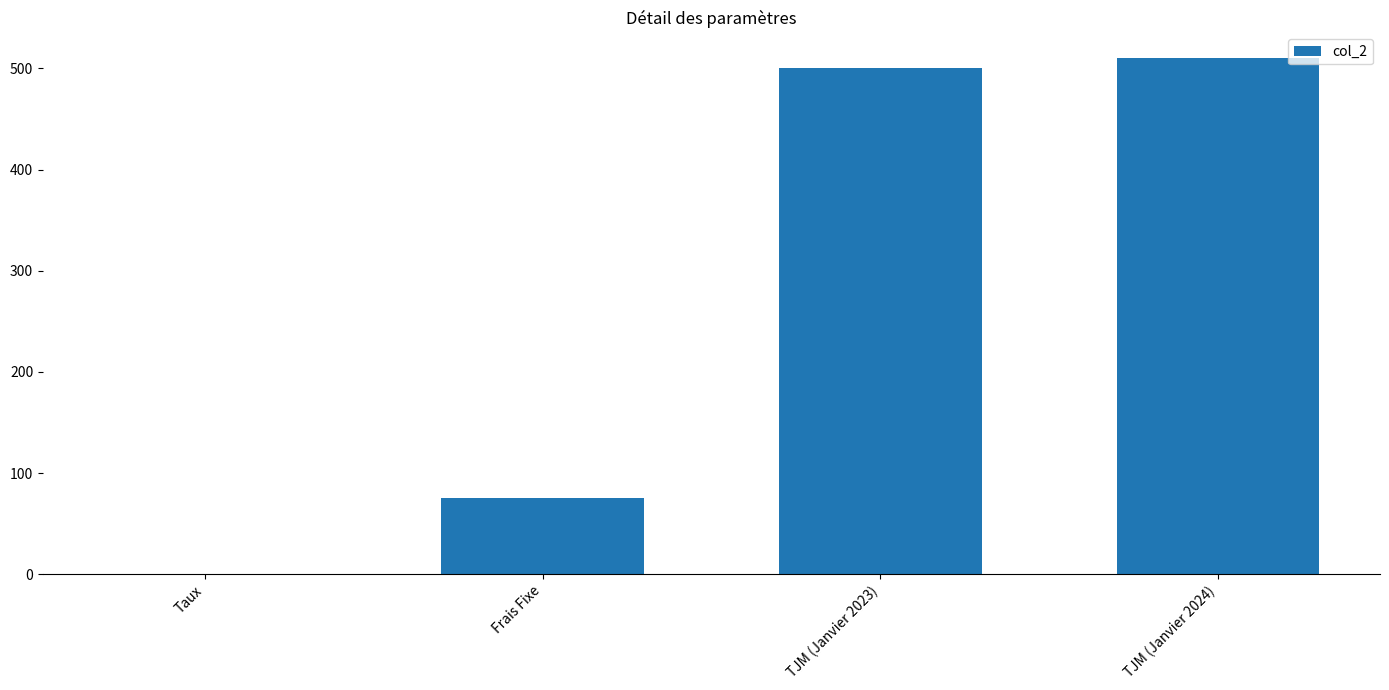

What is the ratio of the value at TJM (Janvier 2023) to the value at TJM (Janvier 2024)?

1.0